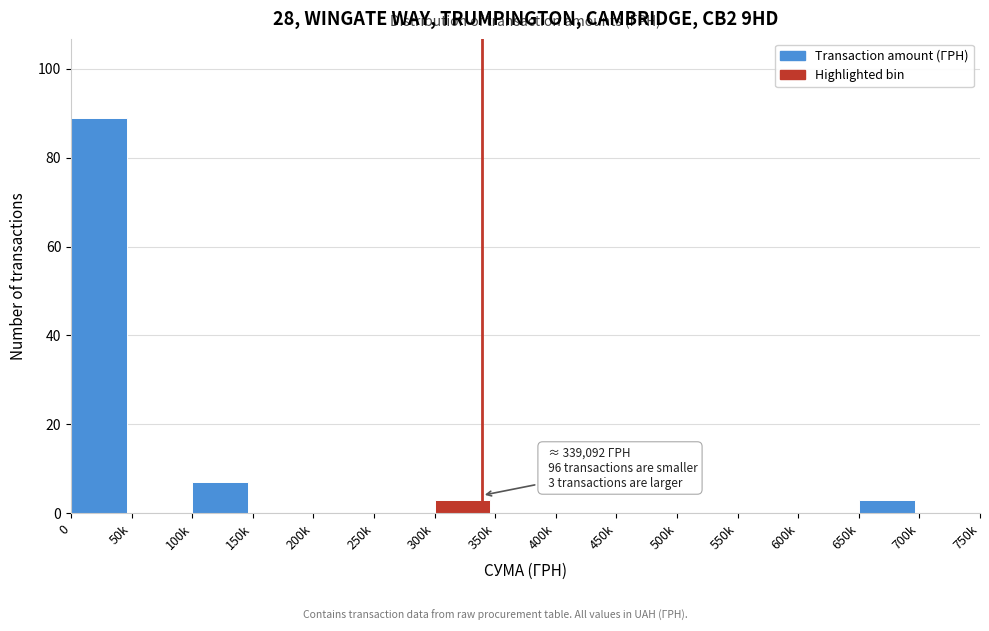

Reading left to right, what are all the values shown in this chart?

0=89	50k=0	100k=7	150k=0	200k=0	250k=0	300k=3	350k=0	400k=0	450k=0	500k=0	550k=0	600k=0	650k=3	700k=0